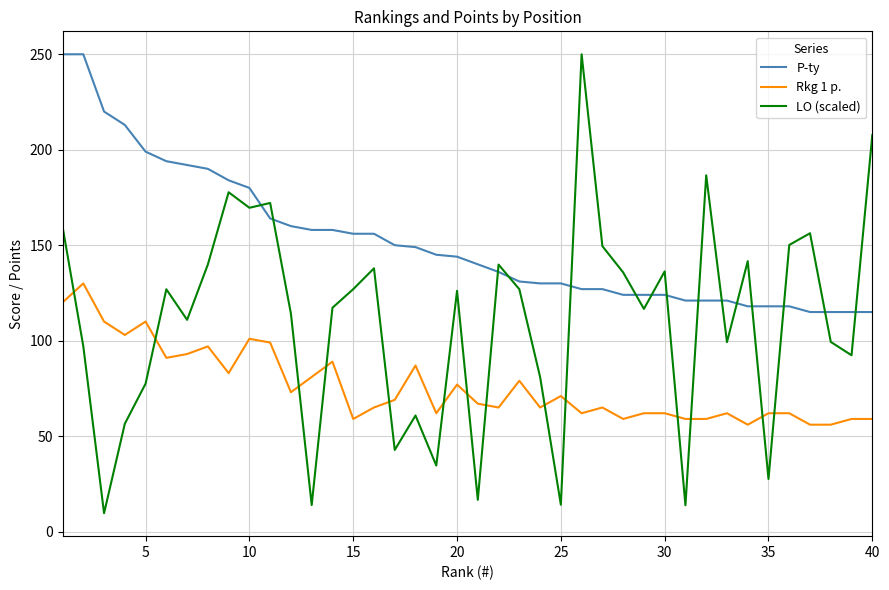

Which series has the largest total across all categories?

P-ty